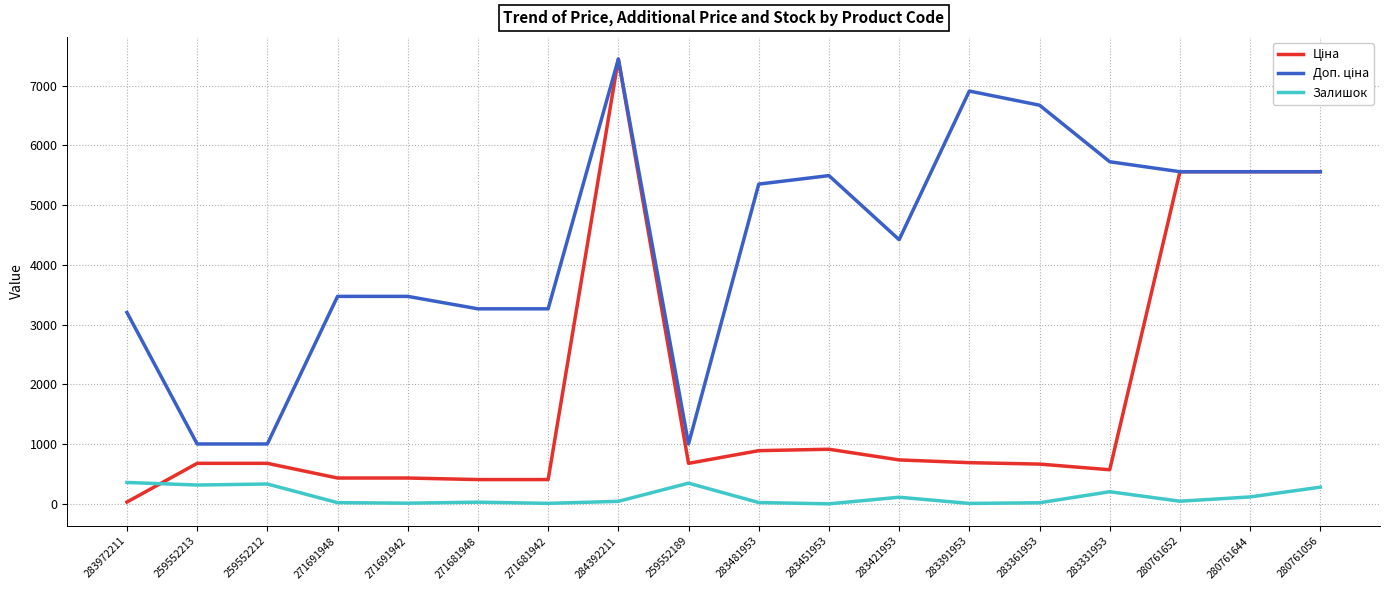

Is it true that Залишок equals 10.0 at 271681942?

True